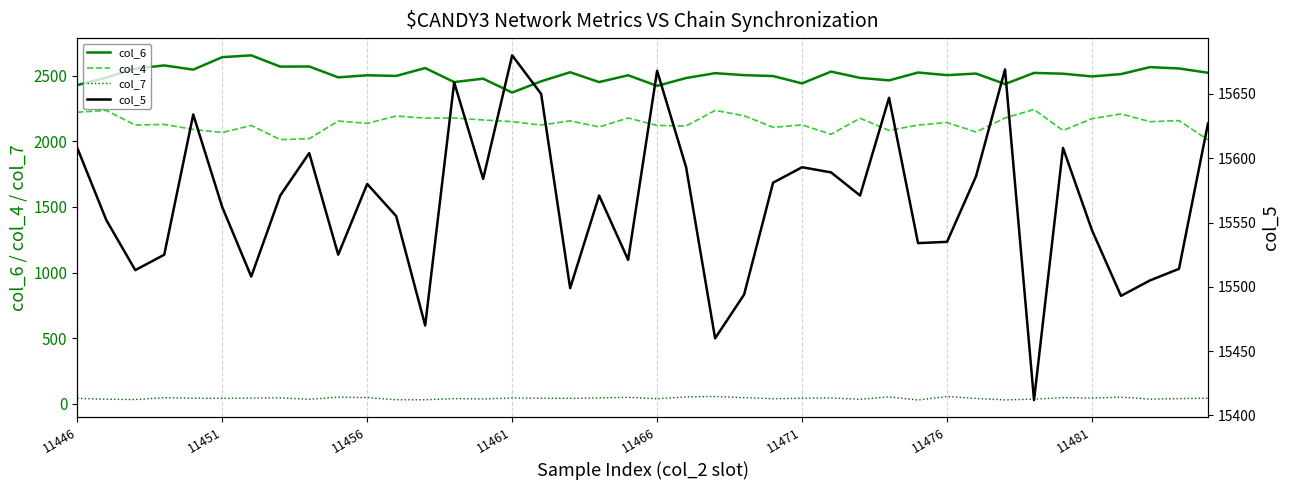

What is the average value of the col_5 series?

15565